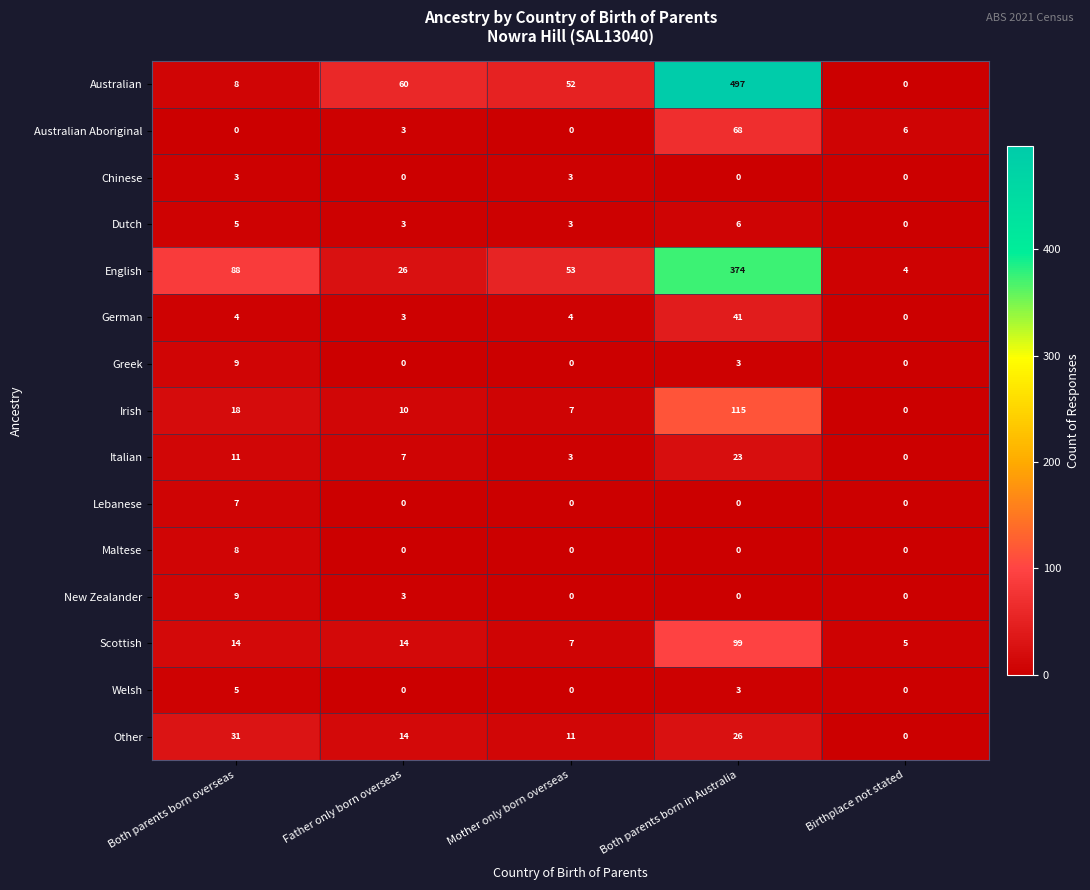

True or false: Lebanese has a value of 0 at Both parents born in Australia.

True